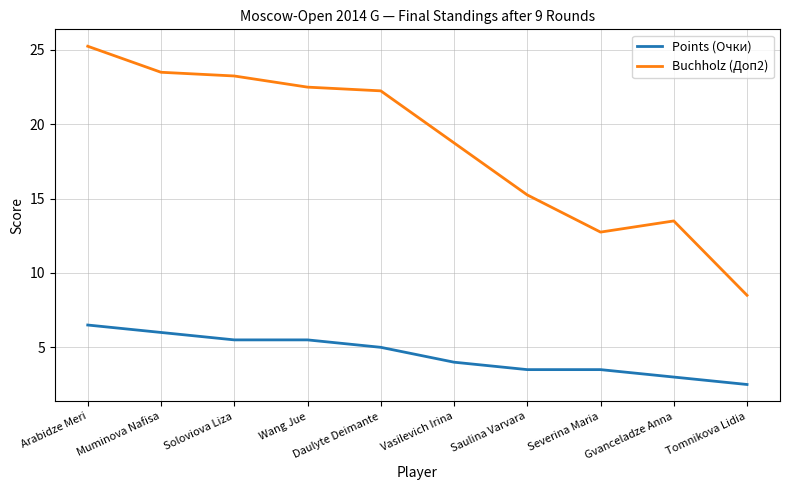

What position from the right is Saulina Varvara?

4